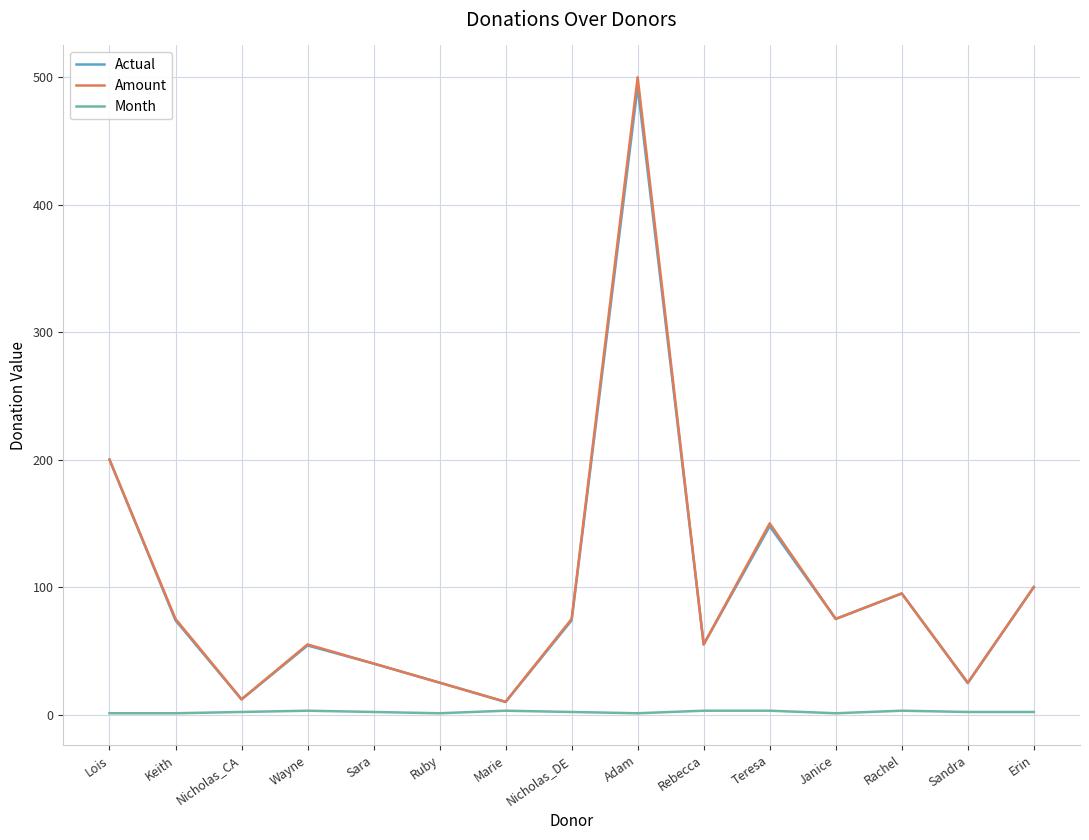

Is the value of Month at Wayne greater than the value of Actual at Erin?

No